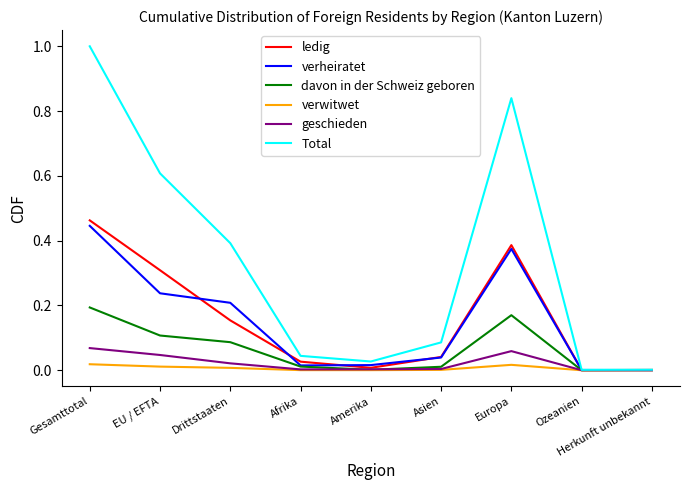

Which series has the widest spread of values?

Total